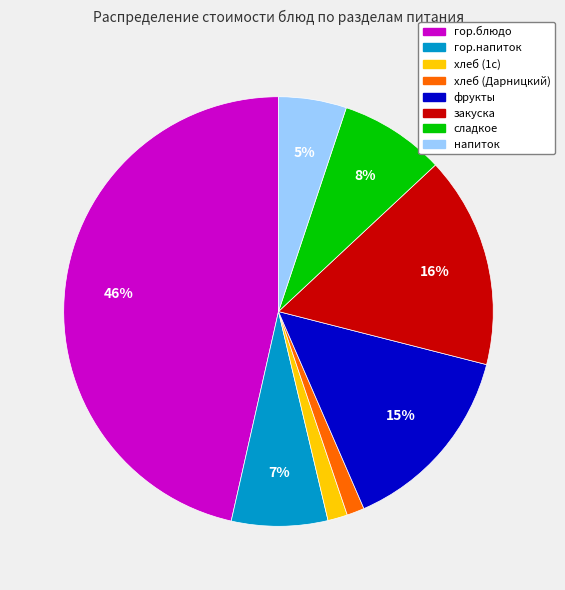

Is the sum of гор.напиток and хлеб (Дарницкий) greater than half?

No